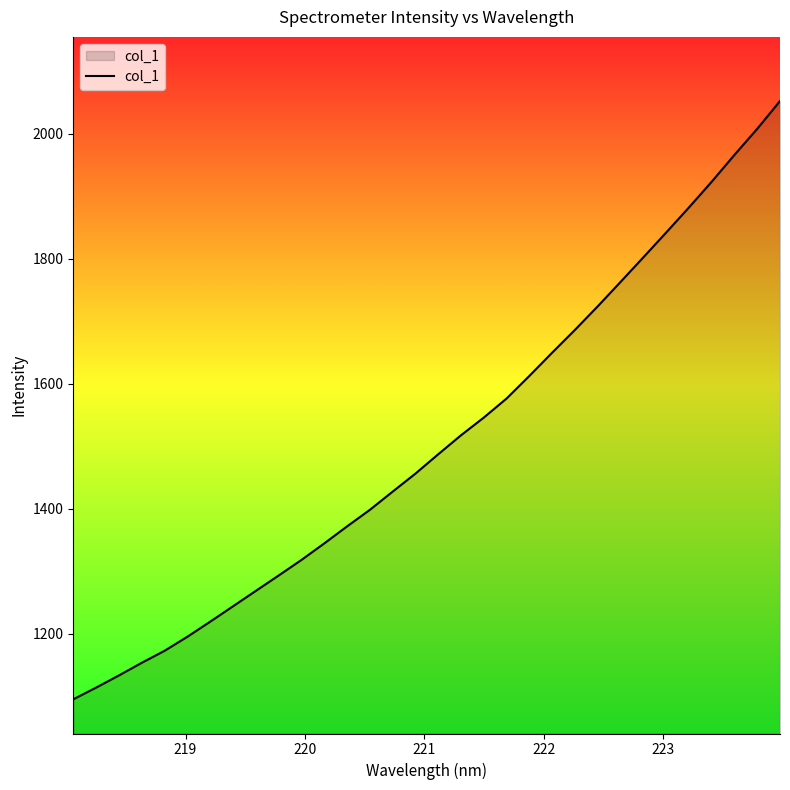

What is the greatest value displayed?

2052.8